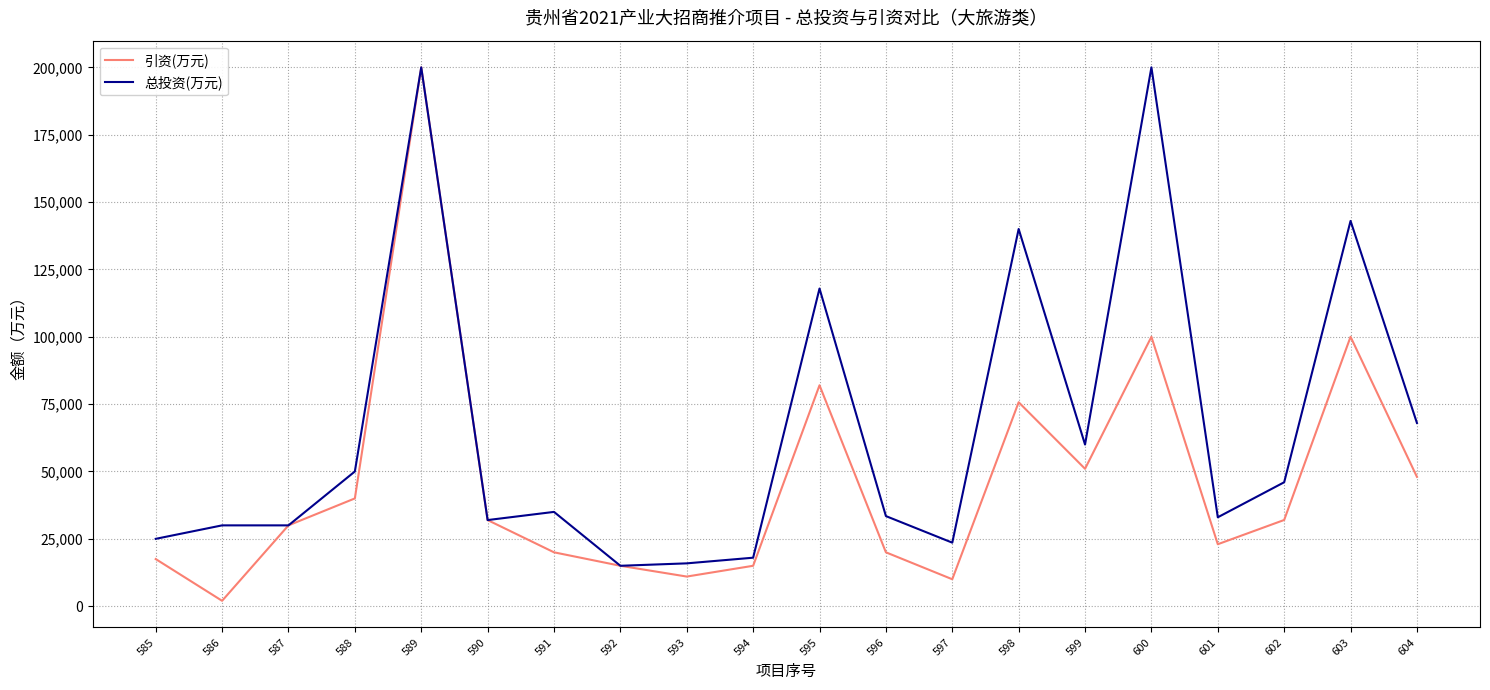

What is the smallest value displayed?

2000